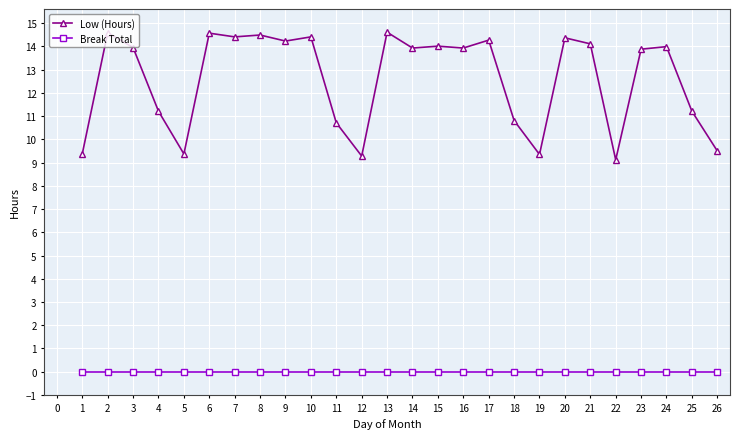

What is the greatest value displayed?

14.6